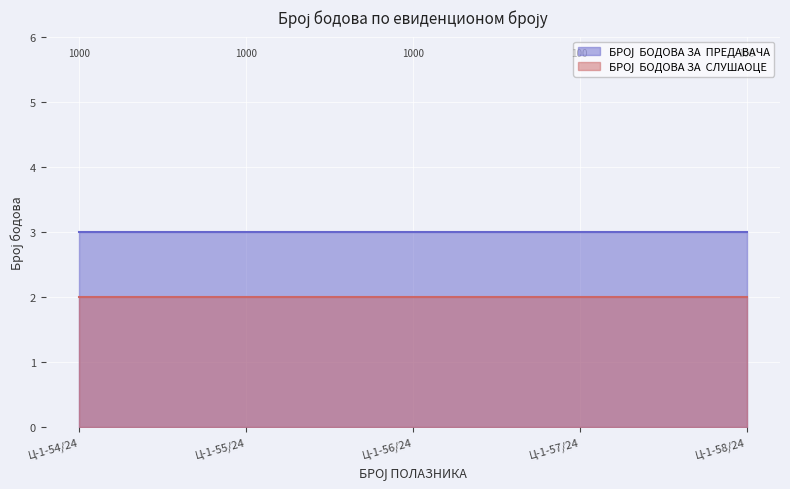

Reading left to right, what are all the values shown in this chart?

БРОЈ  БОДОВА ЗА  ПРЕДАВАЧА: 3	3	3	3	3
БРОЈ  БОДОВА ЗА  СЛУШАОЦЕ: 2	2	2	2	2